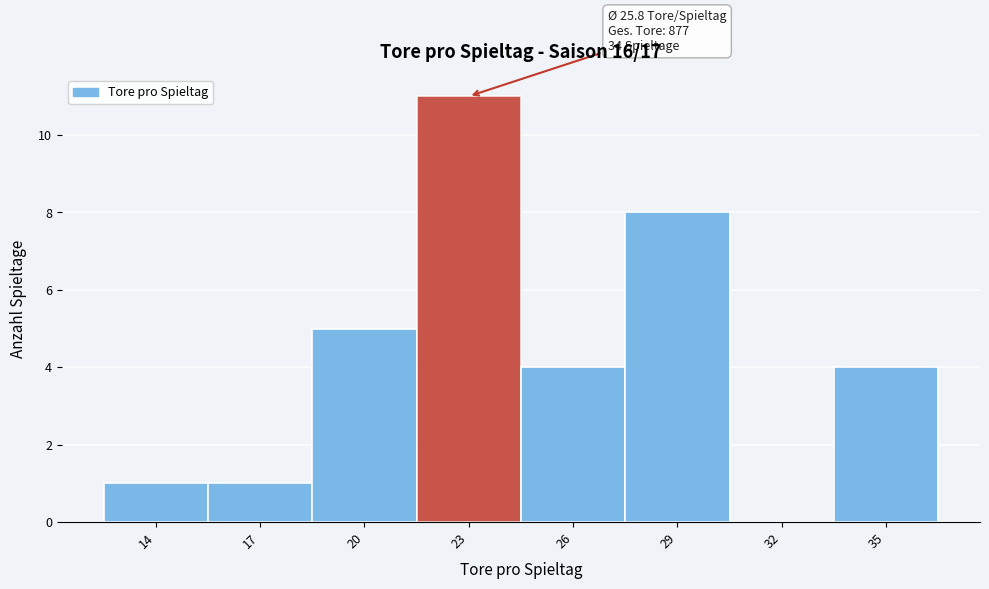

Reading left to right, transcribe all the data shown in this chart.

14=1	17=1	20=5	23=11	26=4	29=8	32=0	35=4